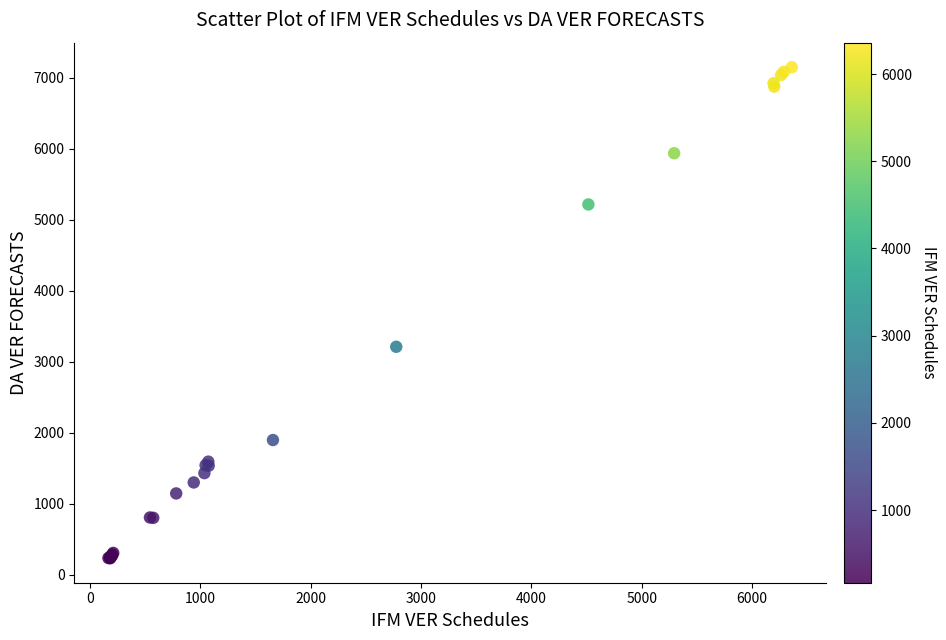

What Y value in the scatter plot is closest to 3693?

3213.5